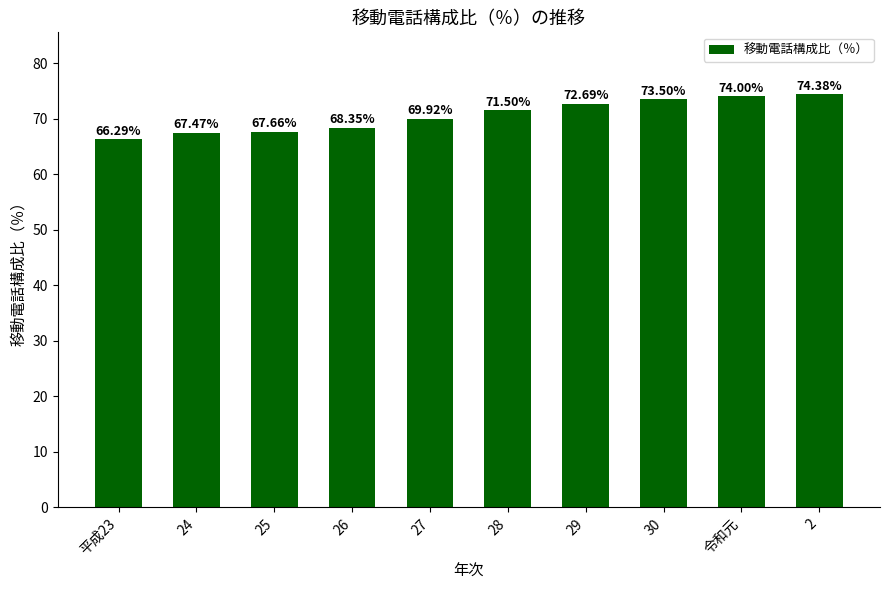

What is the sum of all values?

705.8